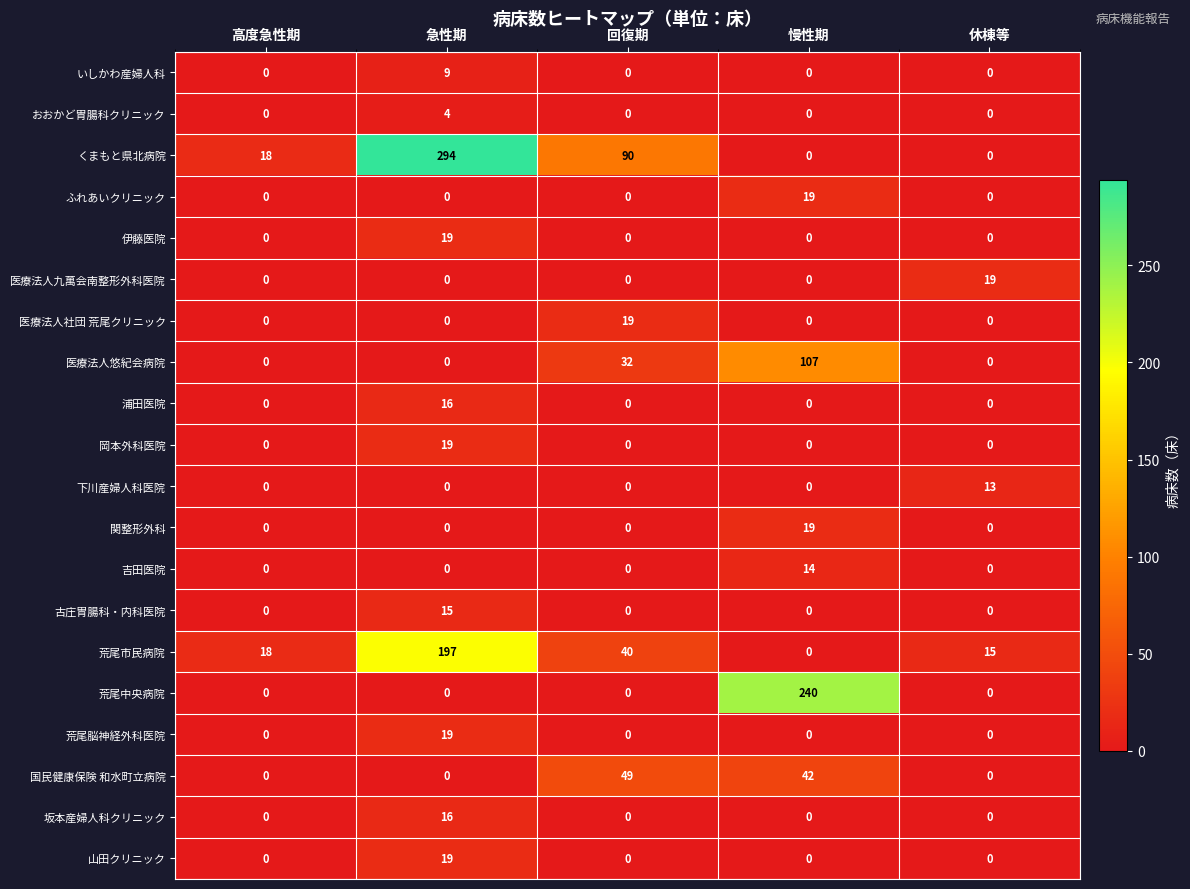

What is the greatest value displayed?

294